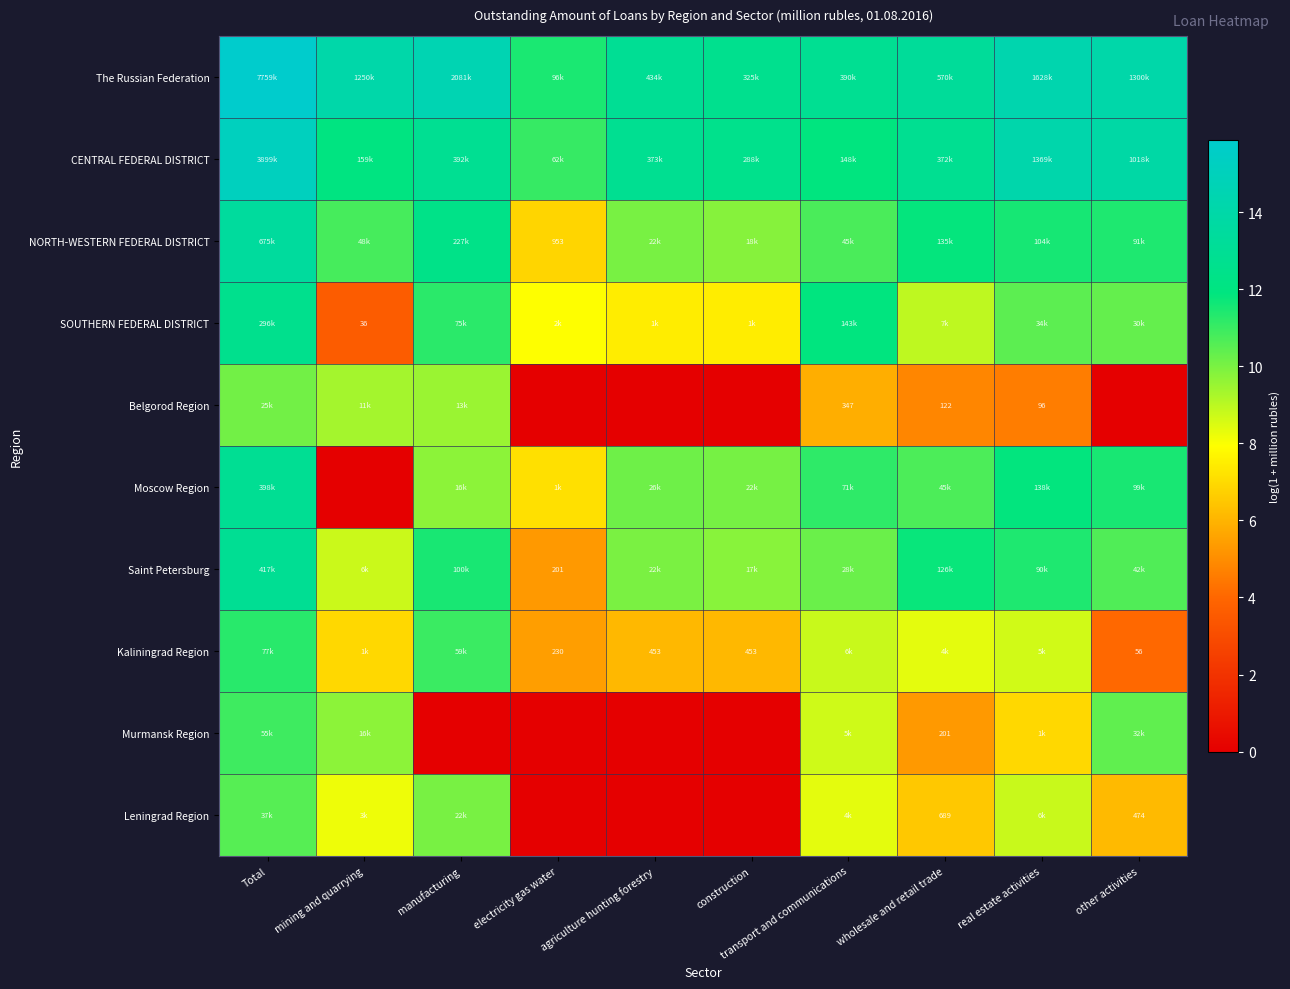

What is the difference between the maximum and minimum values in the The Russian Federation series?

4.4